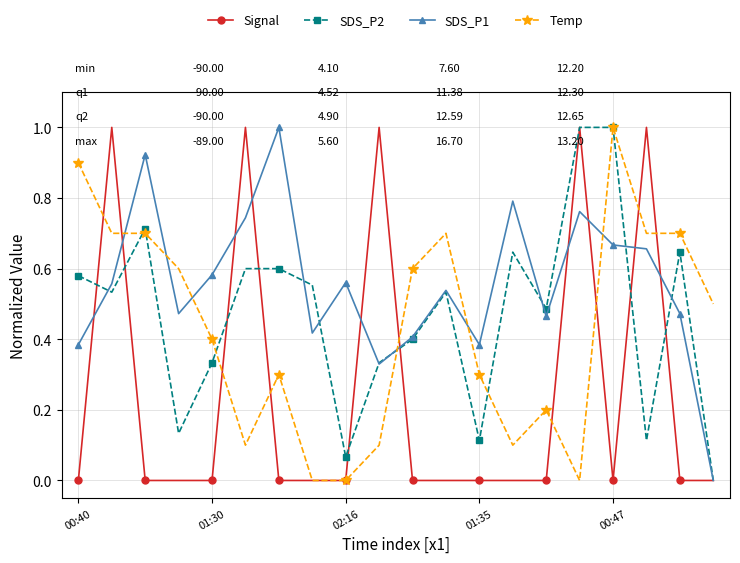

True or false: Temp has more than 2 points higher than both neighbors.

True